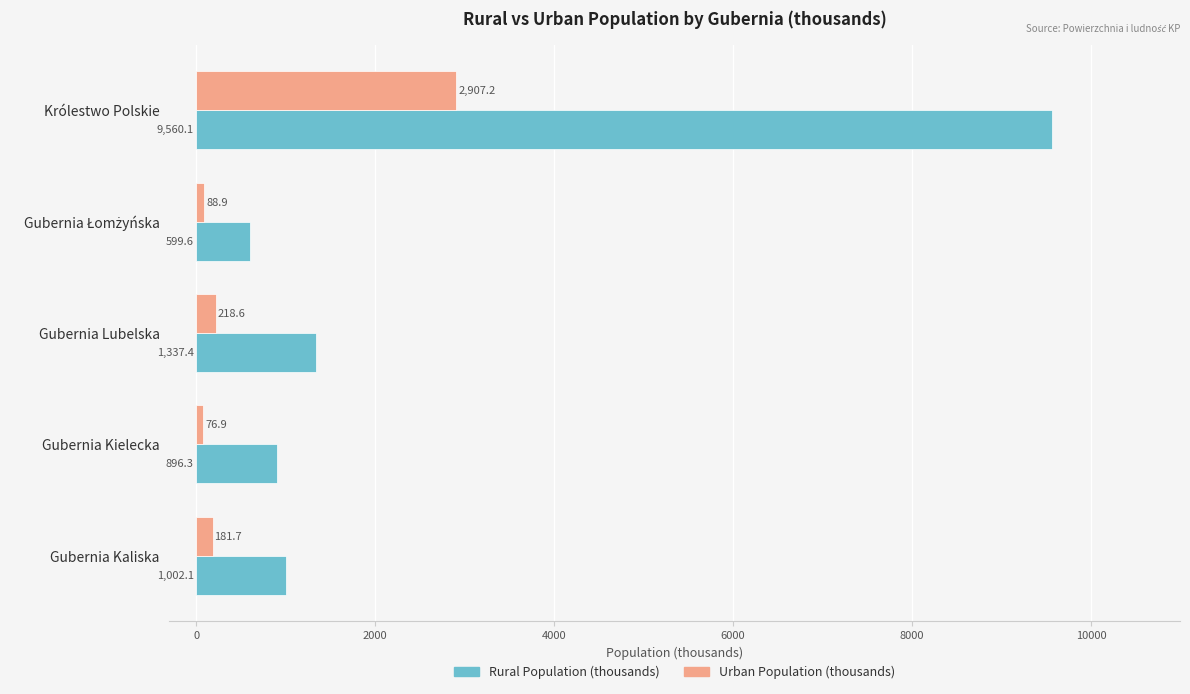

Rank the series by their maximum value, from highest to lowest.

Rural Population (thousands), Urban Population (thousands)